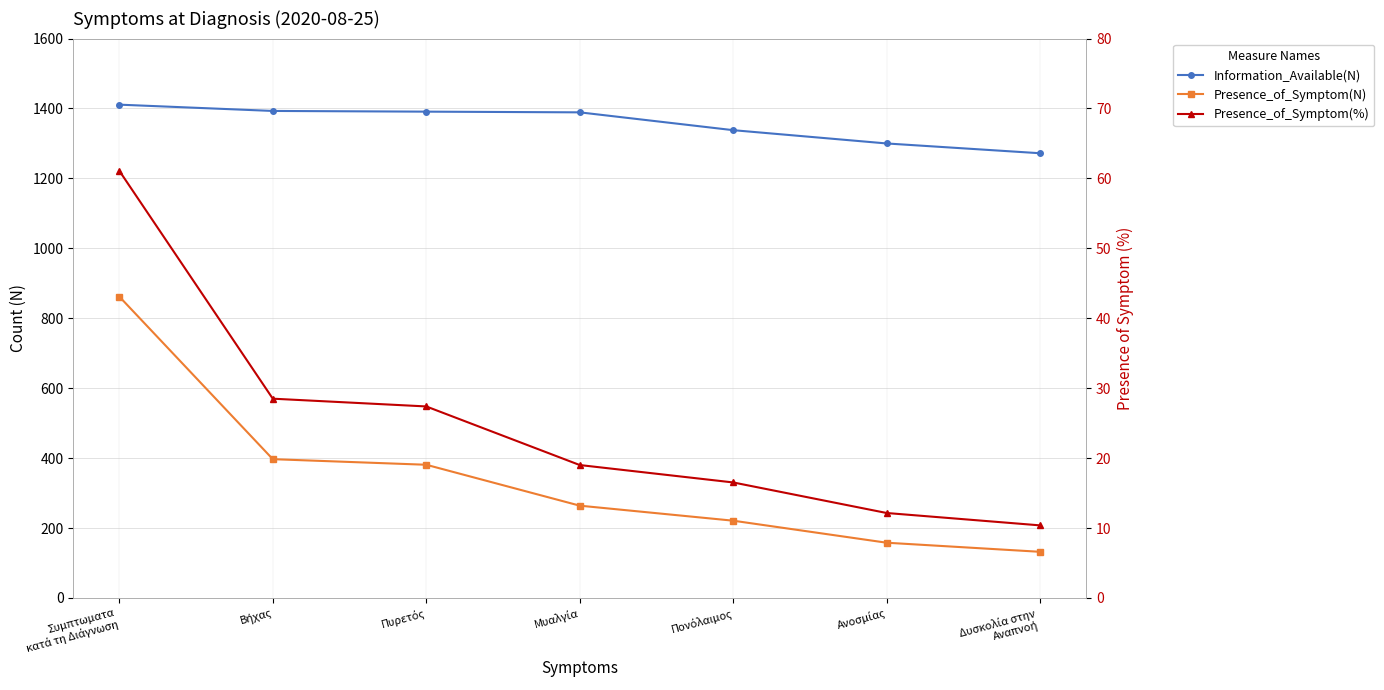

True or false: Presence_of_Symptom(N) and Presence_of_Symptom(%) intersect in this chart.

False